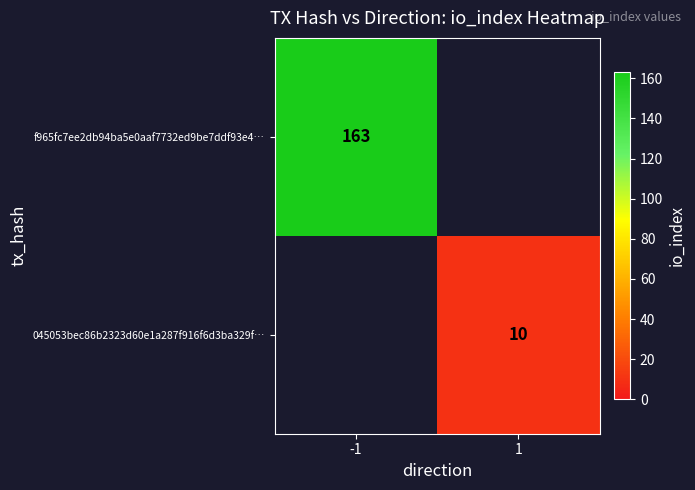

The 045053bec86b2323d60e1a287f916f6d3ba329f… series shows 4 at 1. True or false?

False